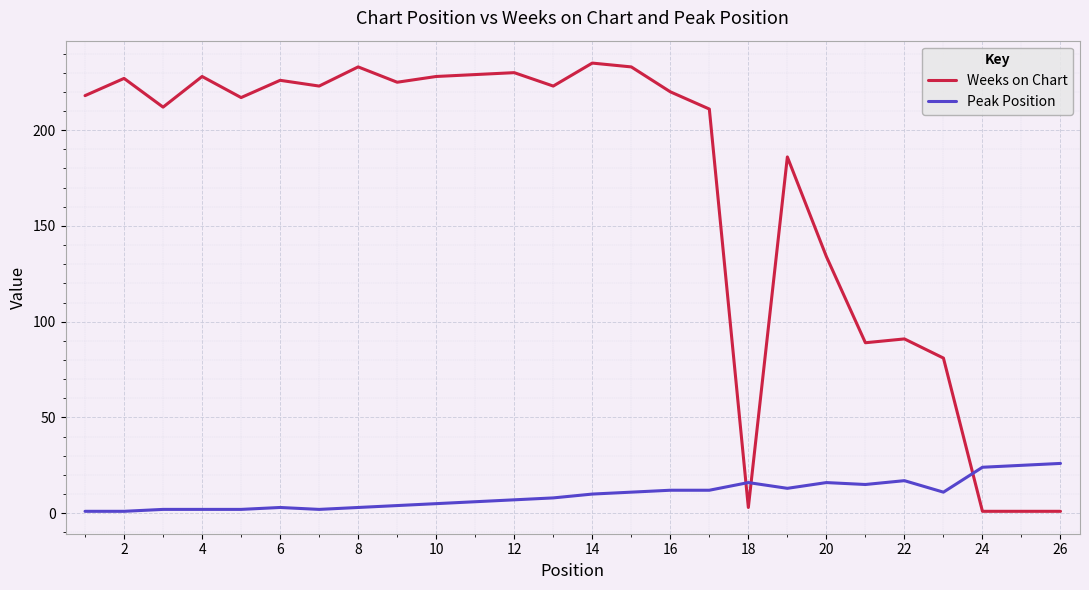

Which series has the largest total across all categories?

Weeks on Chart